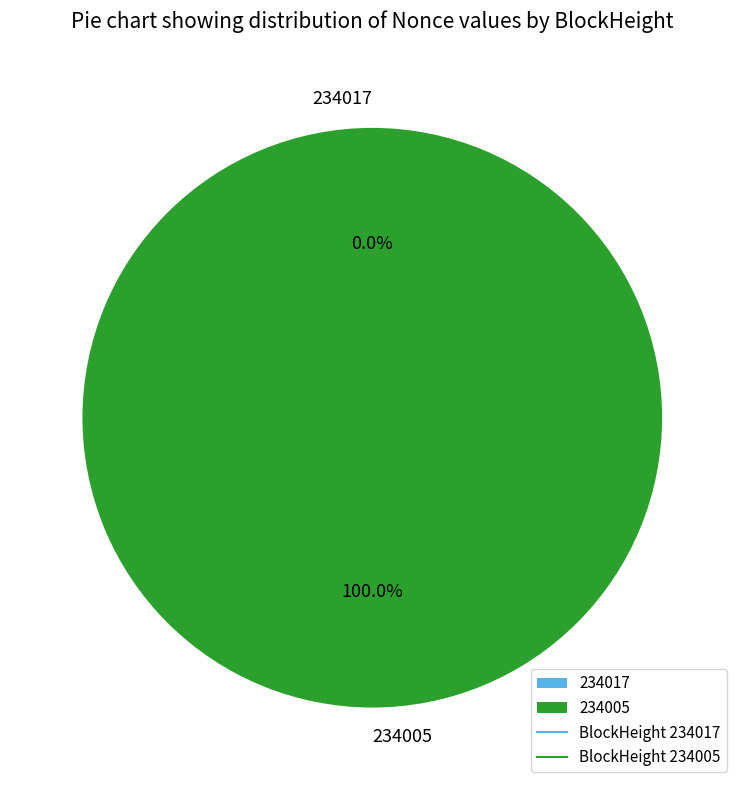

Rank the categories by value from lowest to highest.

234017, 234005